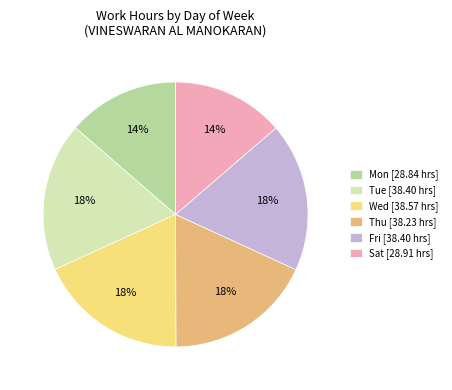

True or false: Fri [38.40 hrs] accounts for 18% of the total.

True